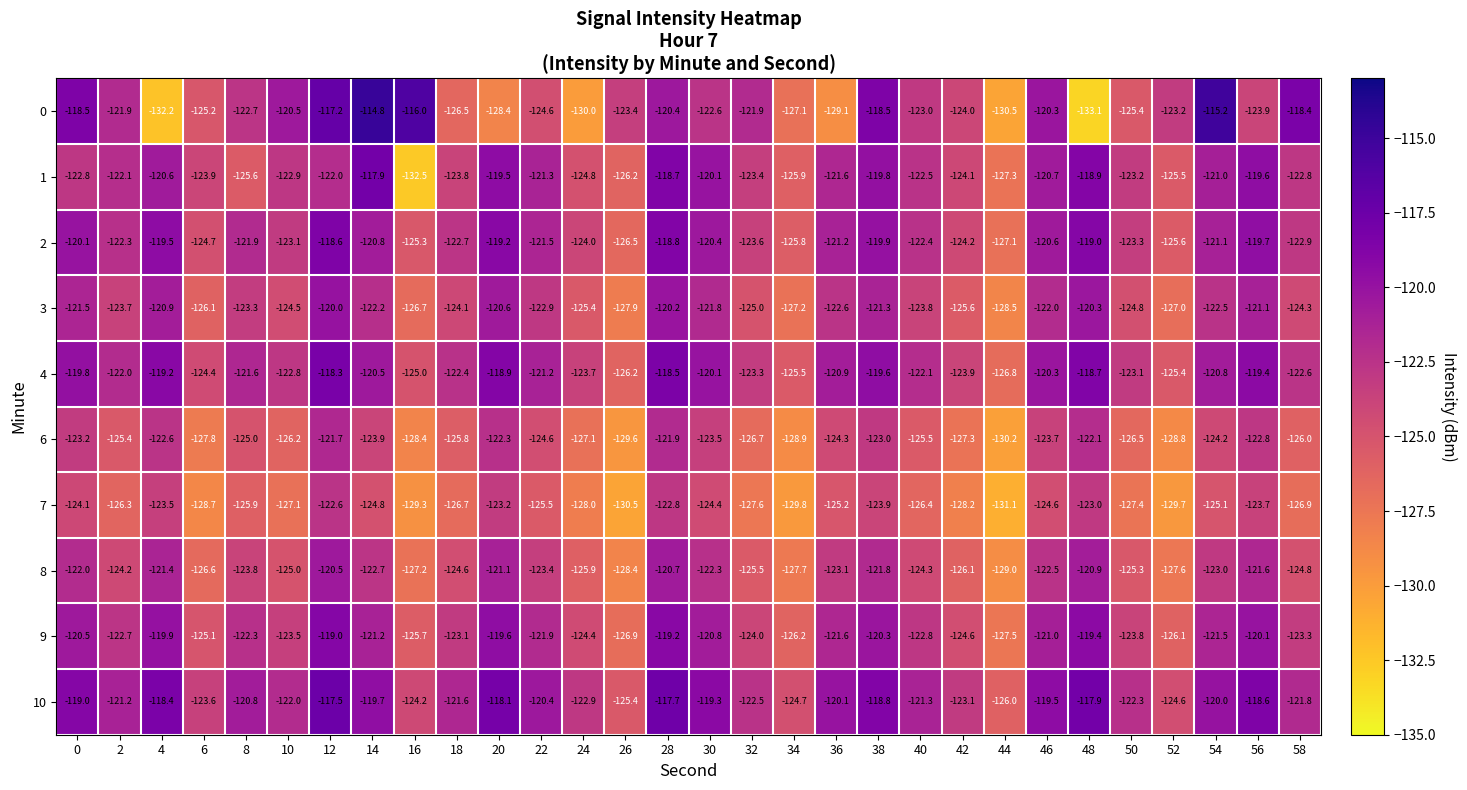

What is the smallest value displayed?

-133.1